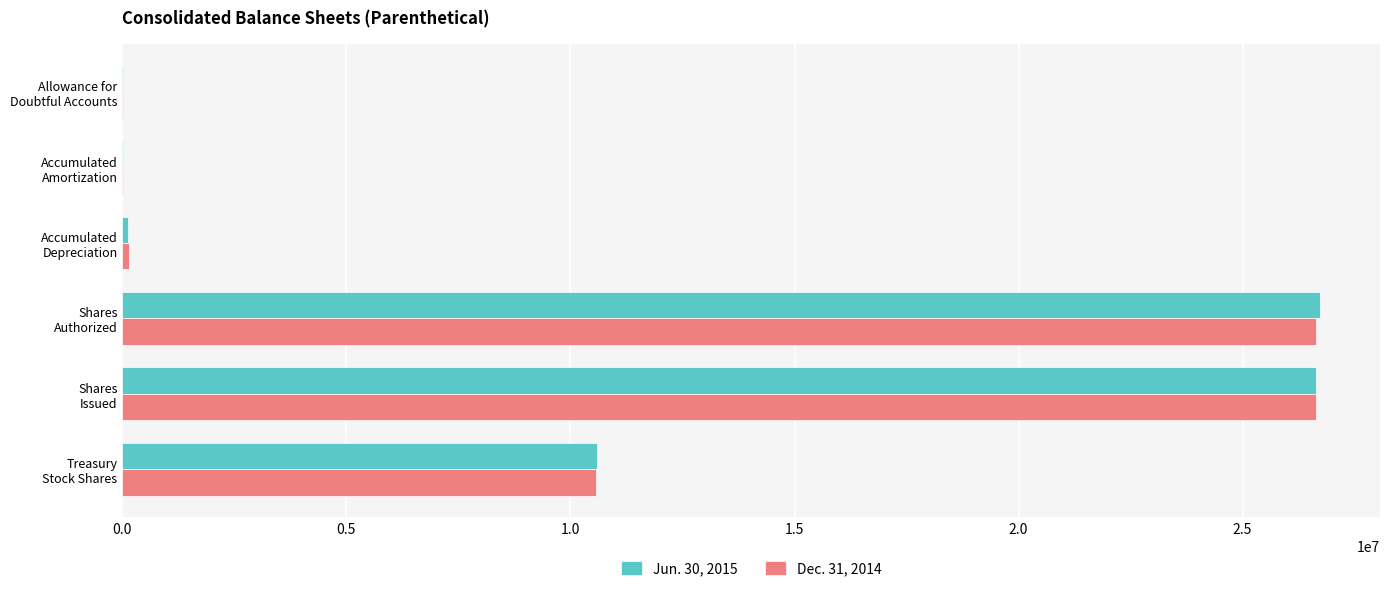

What are all the series names shown in the legend?

Jun. 30, 2015, Dec. 31, 2014